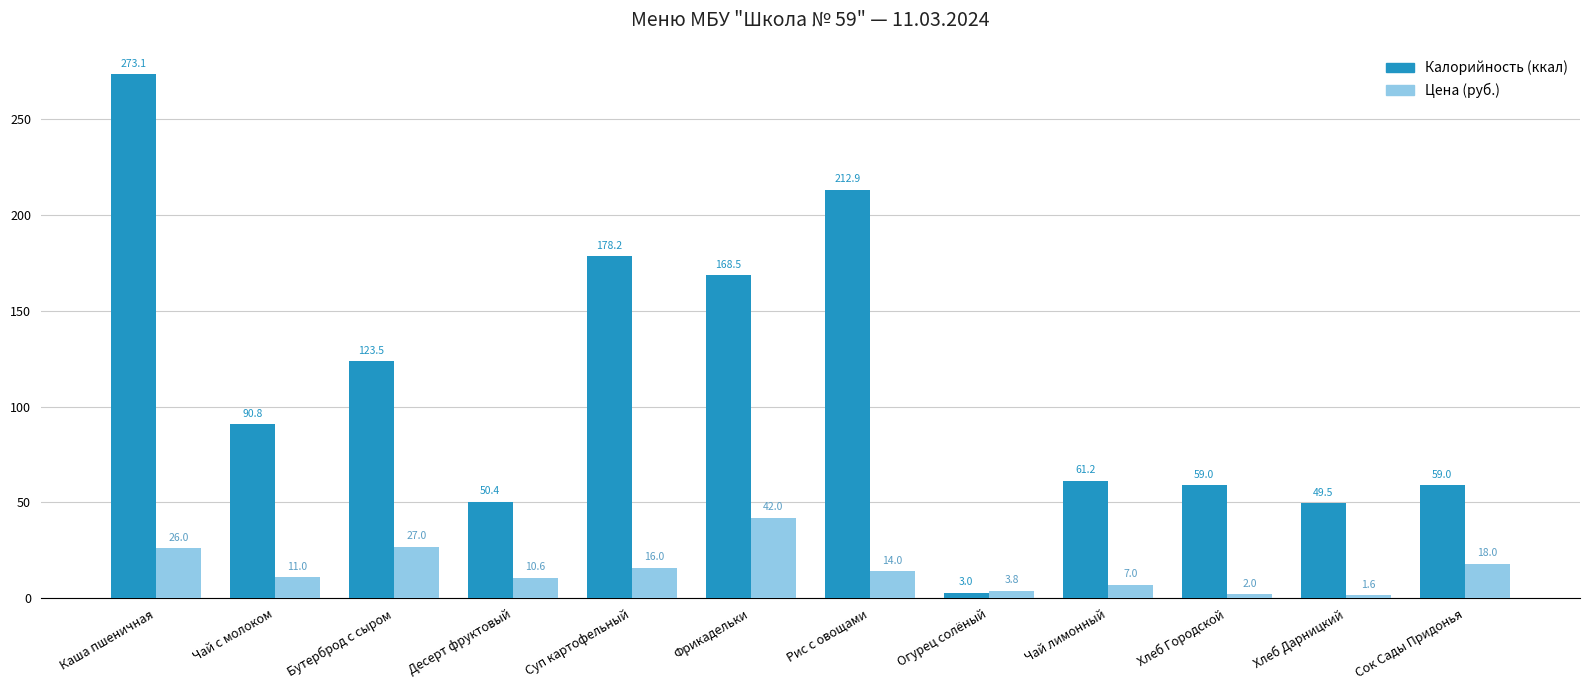

What is the value of the Цена (руб.) bar at the 5th from the left?

16.0